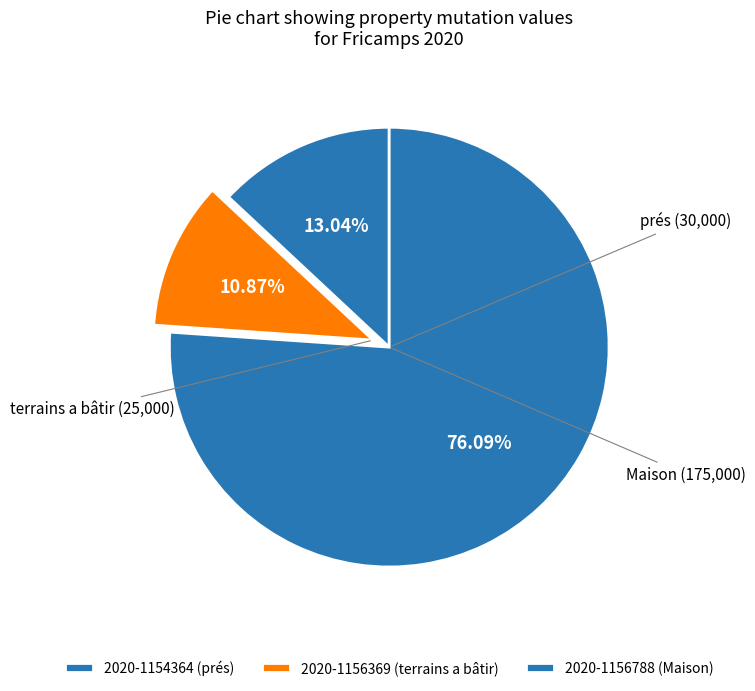

To the nearest percent, what is the average slice percentage?

33%